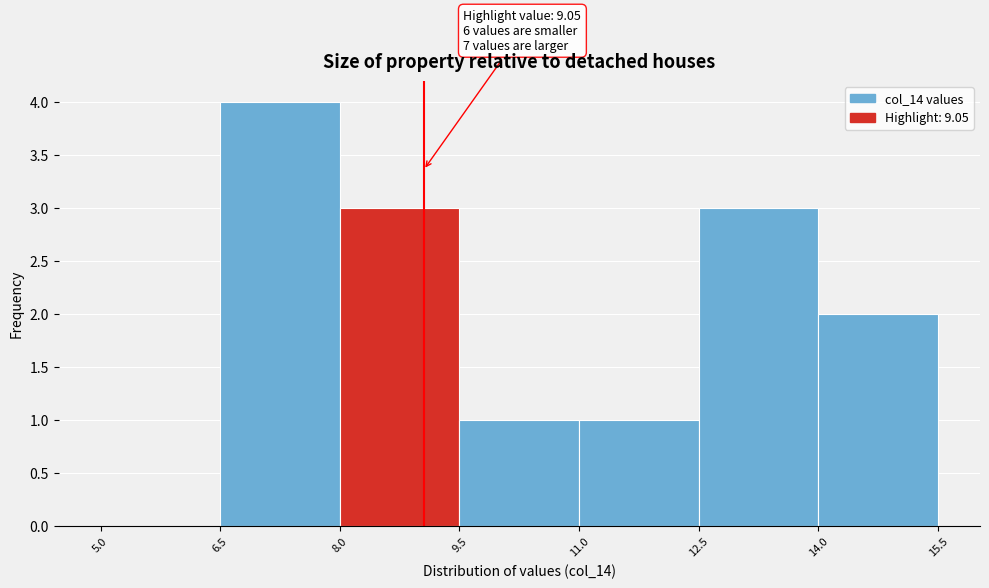

Over which range of the x-axis is the bar tallest?

6.5 to 8.0